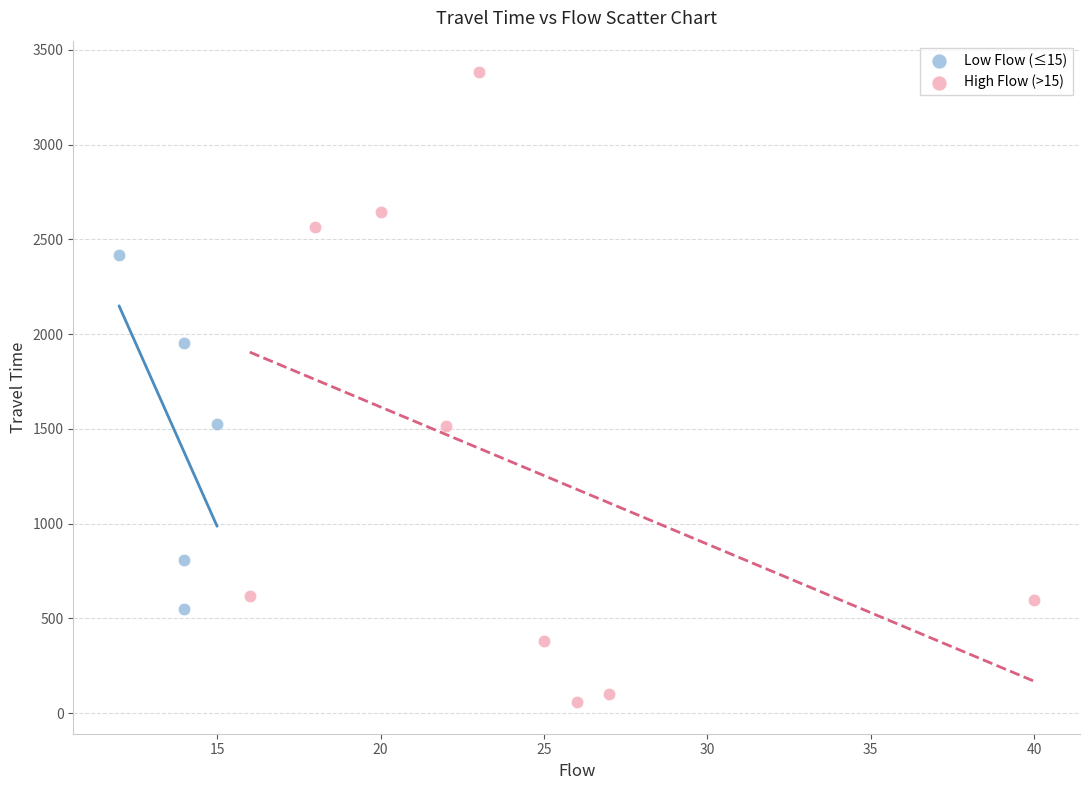

Which series reaches the minimum Y coordinate?

High Flow (>15)